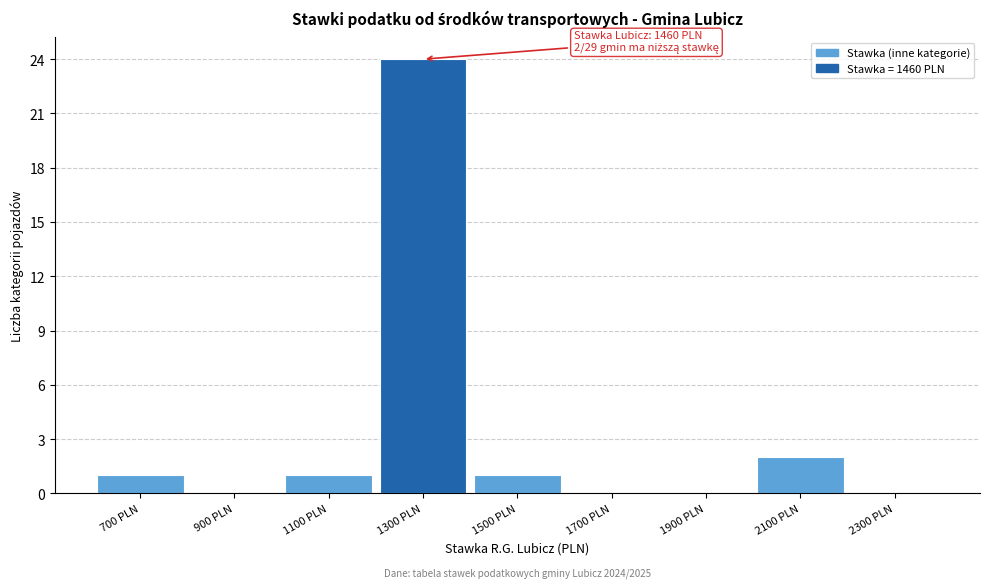

Reading left to right, transcribe all the data shown in this chart.

700 PLN=1	900 PLN=0	1100 PLN=1	1300 PLN=24	1500 PLN=1	1700 PLN=0	1900 PLN=0	2100 PLN=2	2300 PLN=0